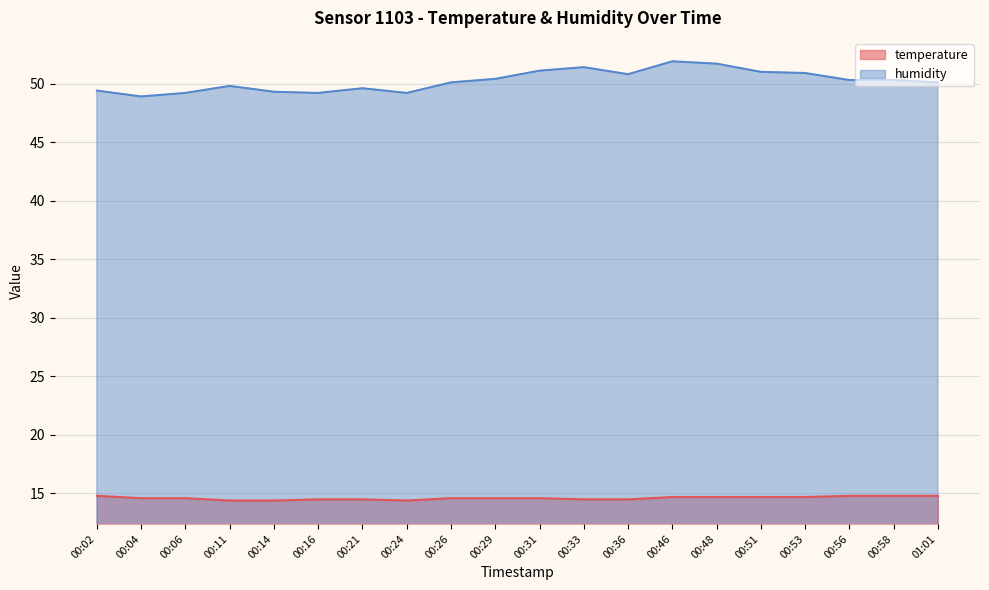

Between 00:21 and 00:53, which series saw the biggest shift?

humidity